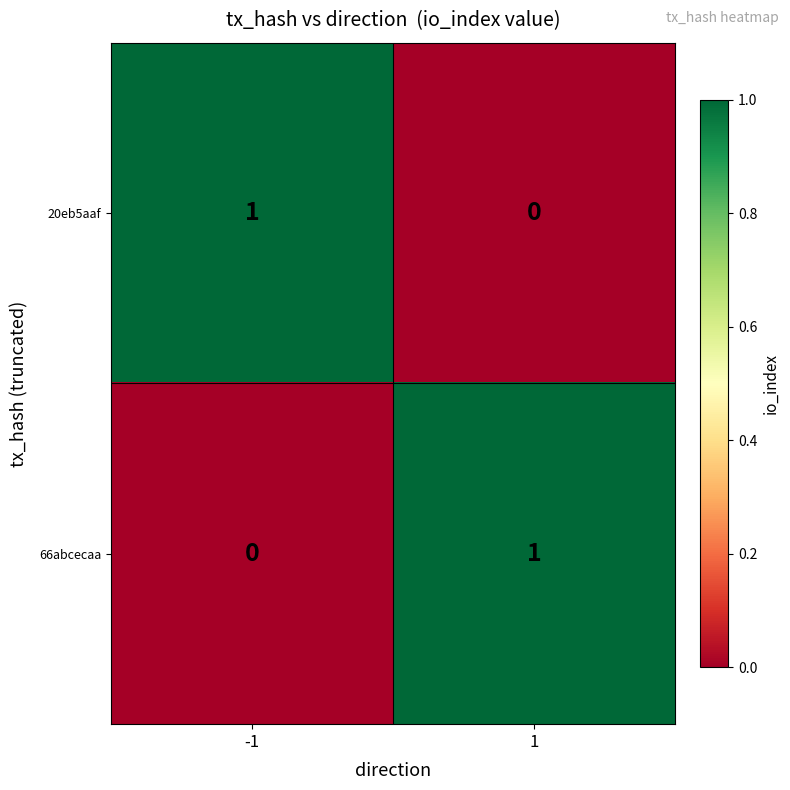

Rank the series at -1 from lowest to highest value.

66abcecaa, 20eb5aaf